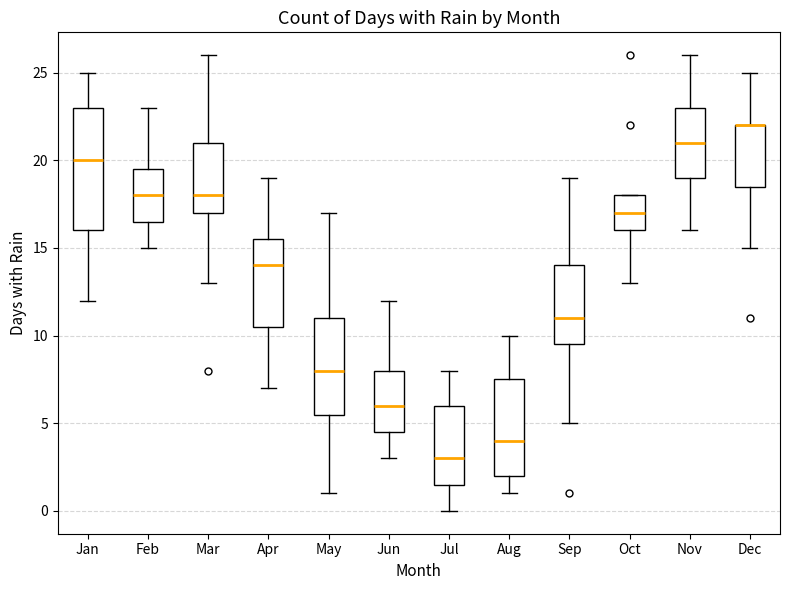

Which box is the tallest, from its lower edge to its upper edge?

Jan